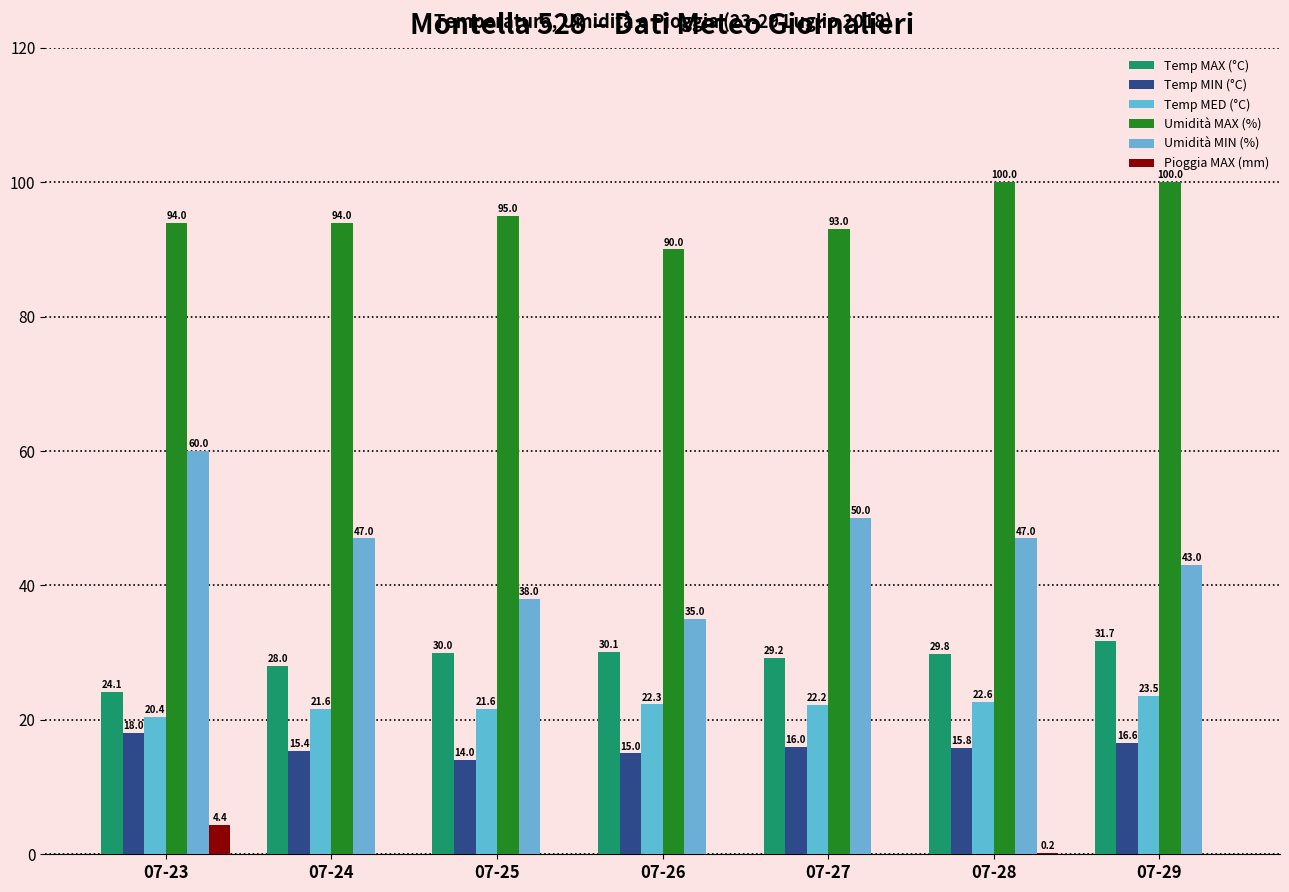

Reading left to right, list all the values displayed in this chart.

Temp MAX (°C): 07-23=24.1	07-24=28.0	07-25=30.0	07-26=30.1	07-27=29.2	07-28=29.8	07-29=31.7
Temp MIN (°C): 07-23=18.0	07-24=15.4	07-25=14.0	07-26=15.0	07-27=16.0	07-28=15.8	07-29=16.6
Temp MED (°C): 07-23=20.4	07-24=21.6	07-25=21.6	07-26=22.3	07-27=22.2	07-28=22.6	07-29=23.5
Umidità MAX (%): 07-23=94.0	07-24=94.0	07-25=95.0	07-26=90.0	07-27=93.0	07-28=100.0	07-29=100.0
Umidità MIN (%): 07-23=60.0	07-24=47.0	07-25=38.0	07-26=35.0	07-27=50.0	07-28=47.0	07-29=43.0
Pioggia MAX (mm): 07-23=4.4	07-24=0.0	07-25=0.0	07-26=0.0	07-27=0.0	07-28=0.2	07-29=0.0